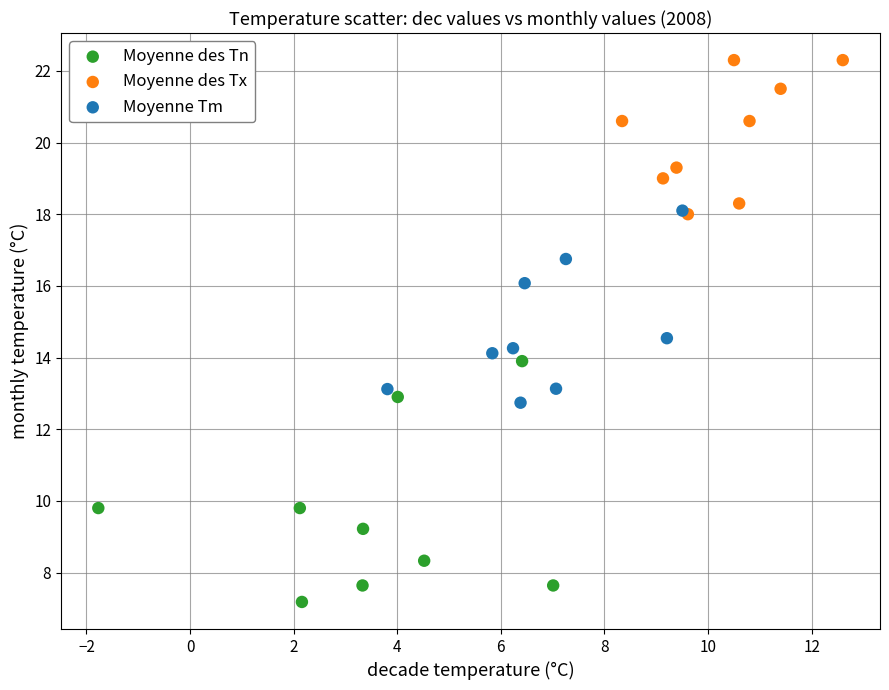

Which series has the widest spread of Y values?

Moyenne des Tn